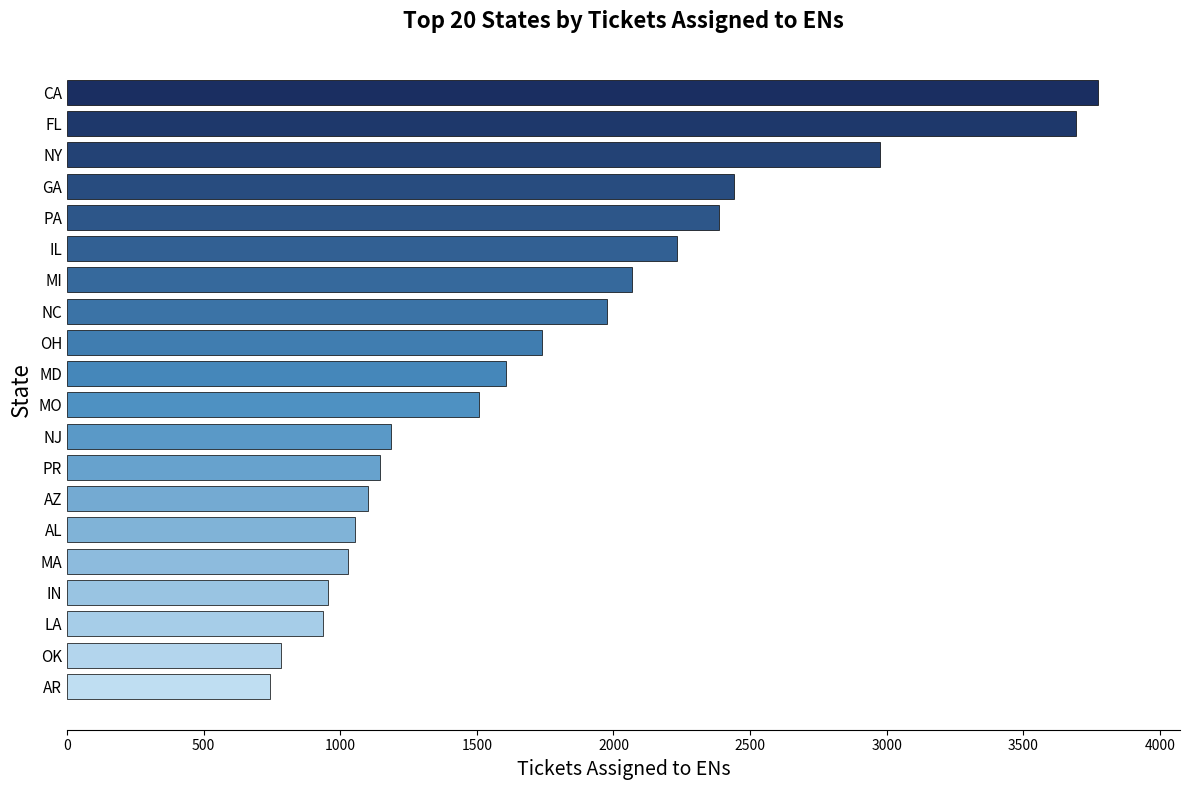

Which has a higher value, MO or MD?

MD